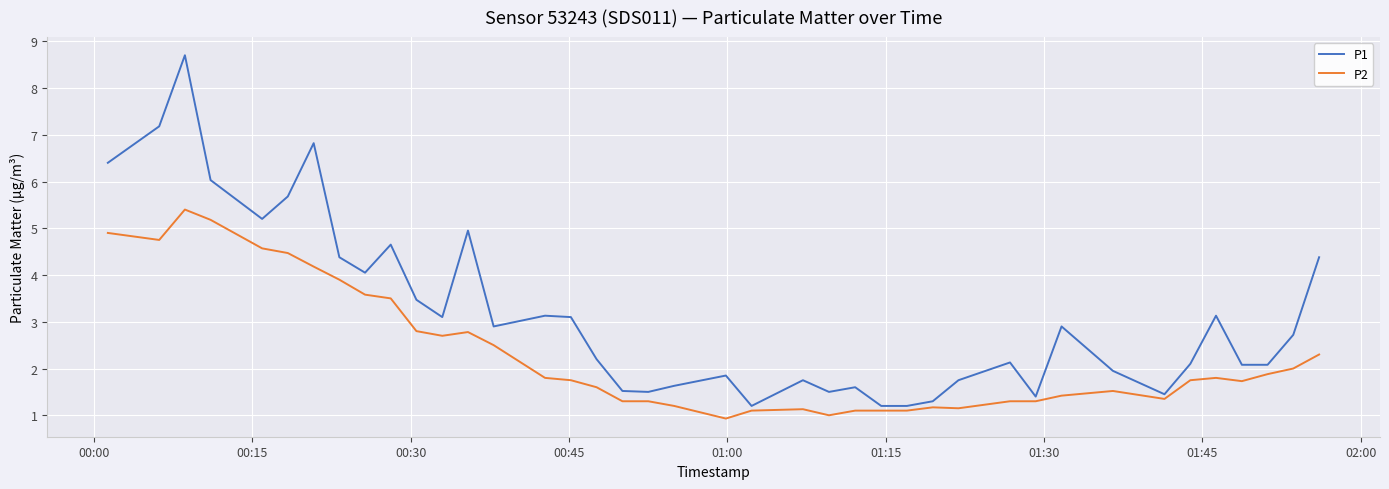

True or false: P1 and P2 cross at least once.

False